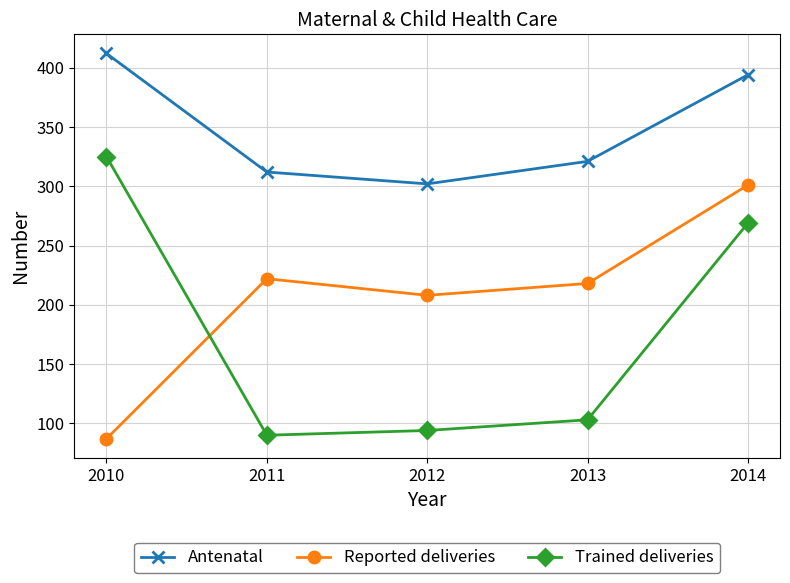

Reading left to right, list all the values displayed in this chart.

Antenatal: 412	312	302	321	394
Reported deliveries: 87	222	208	218	301
Trained deliveries: 325	90	94	103	269